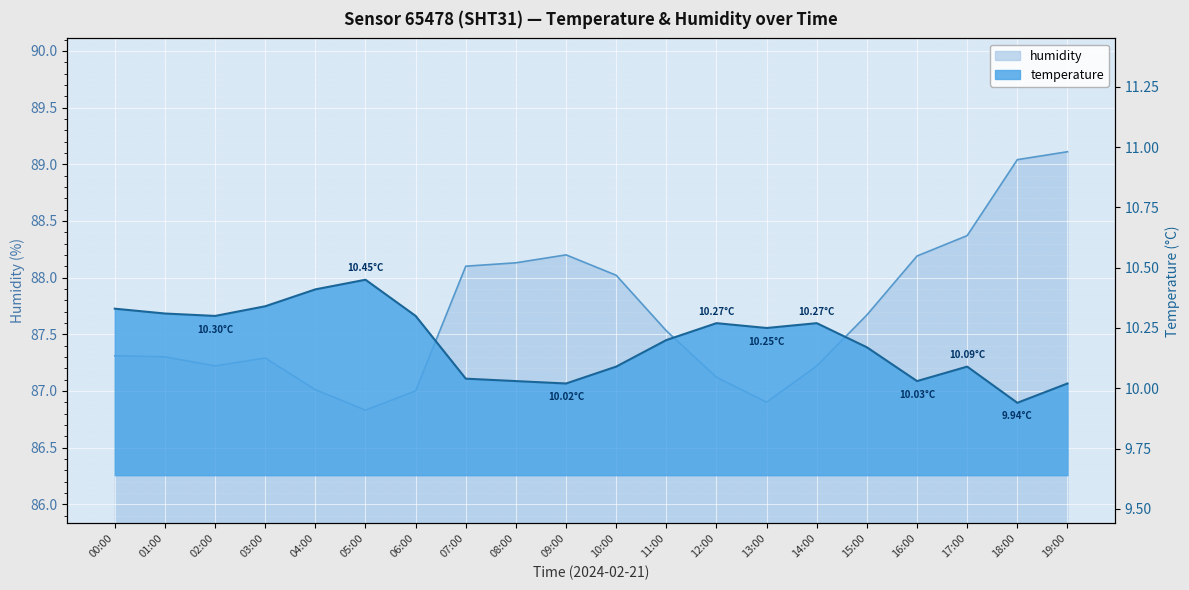

Does the chart display data point markers on the line(s)?

No